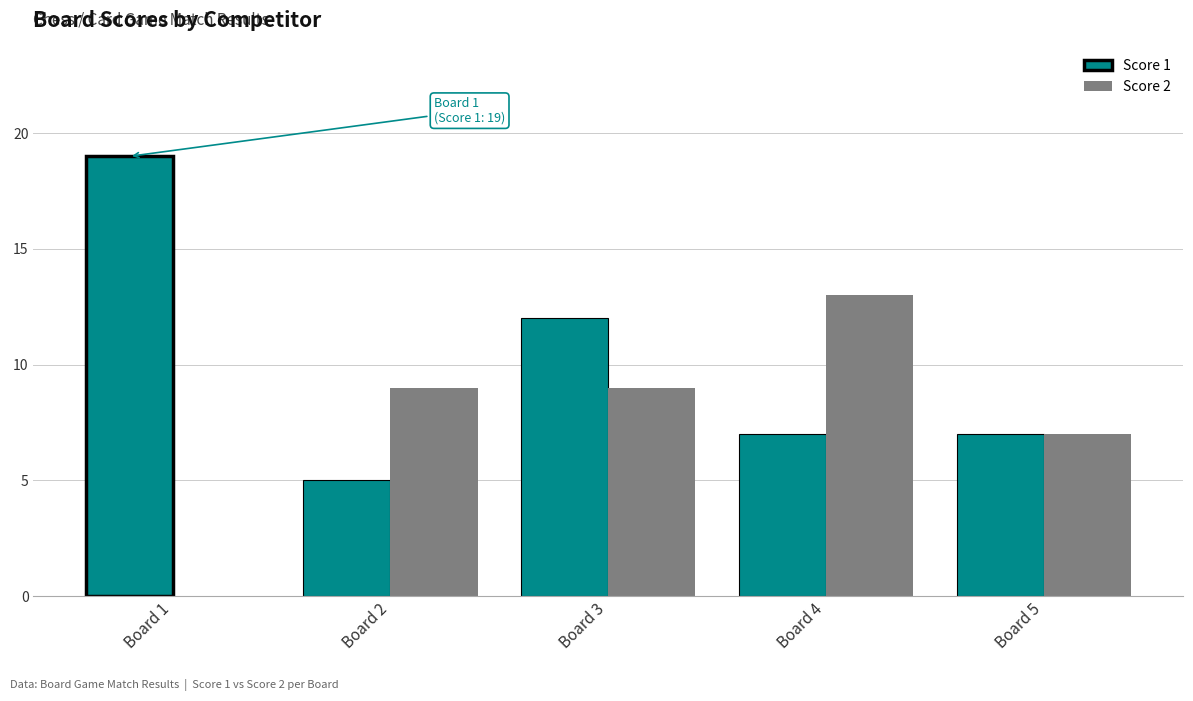

Which series has the largest total across all categories?

Score 1